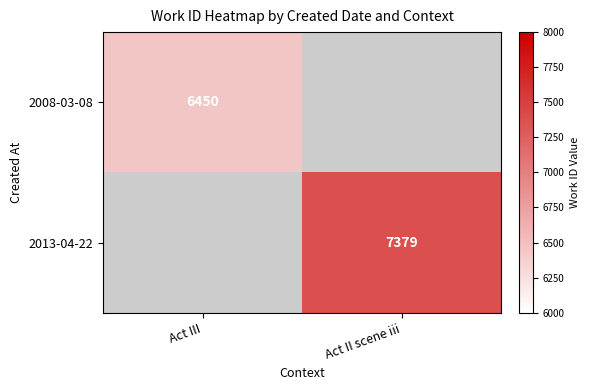

Is the value of 2013-04-22 at Act II scene iii greater than the value of 2008-03-08 at Act III?

Yes